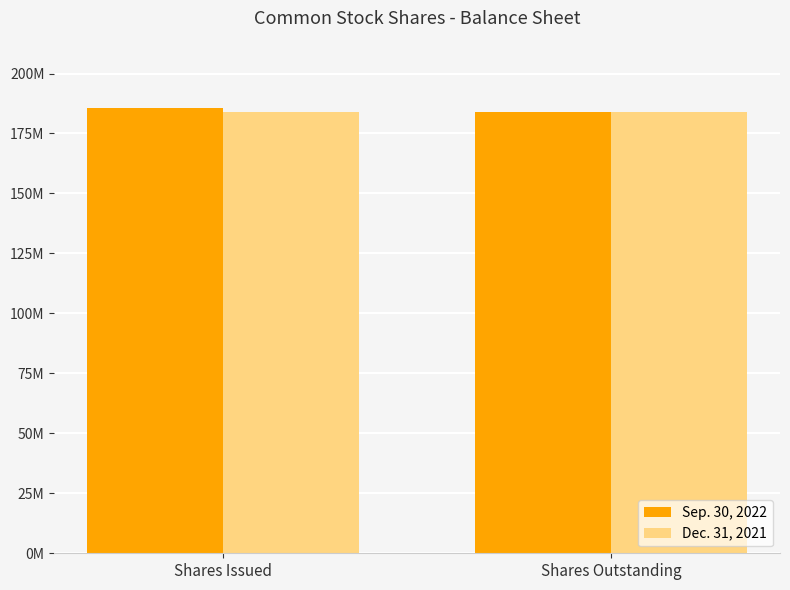

What value does the Dec. 31, 2021 series have at Shares Outstanding?

183912514